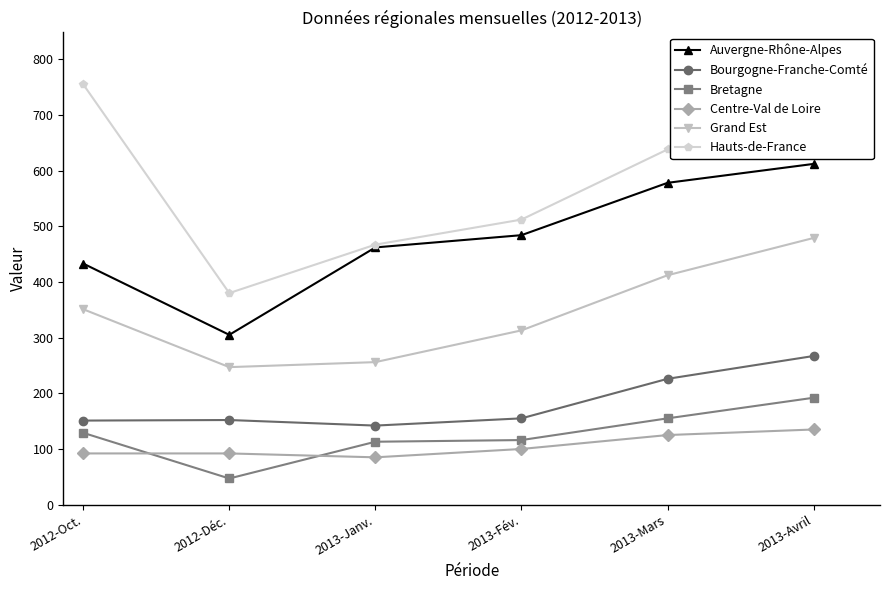

Is it true that Hauts-de-France equals 380 at 2012-Déc.?

True